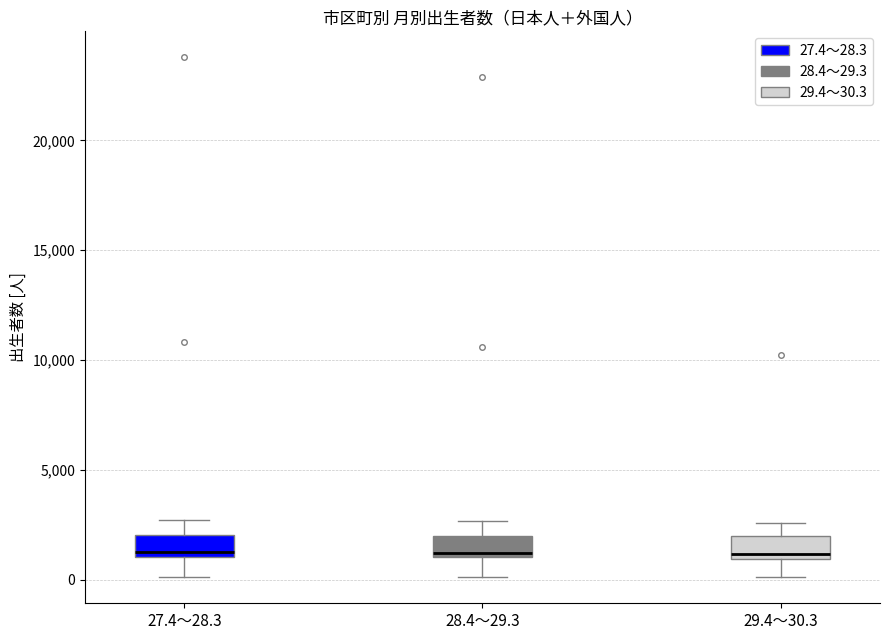

Where does the upper whisker of the box for 29.4～30.3 end on the y-axis? The values are not printed on the chart, so give them approximately, as read against the axis.

2500